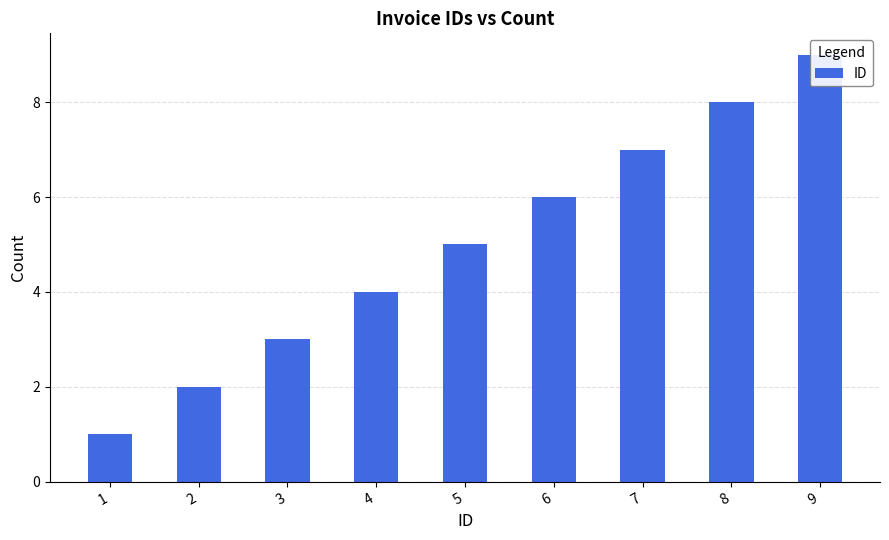

What is the greatest value displayed?

9